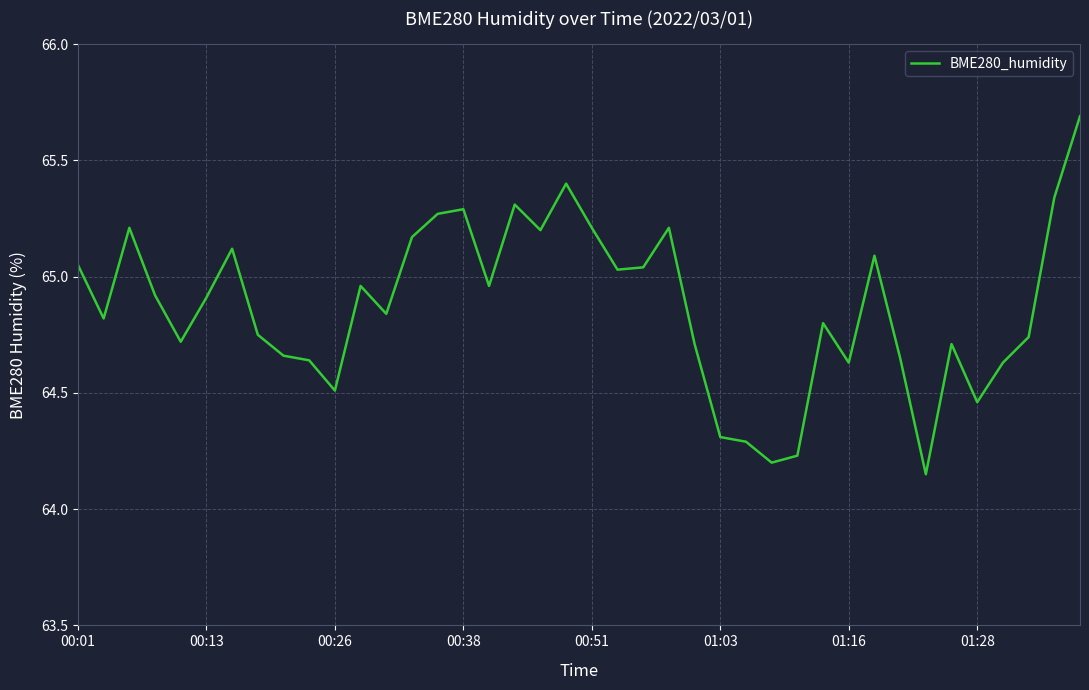

What is the greatest value displayed?

65.7